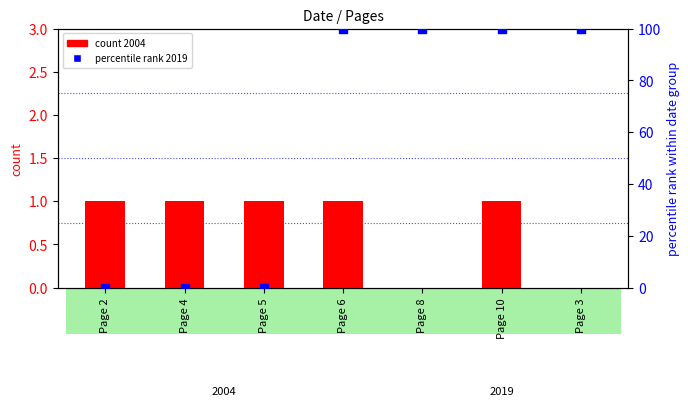

Which series contains the highest Y value?

percentile rank 2019